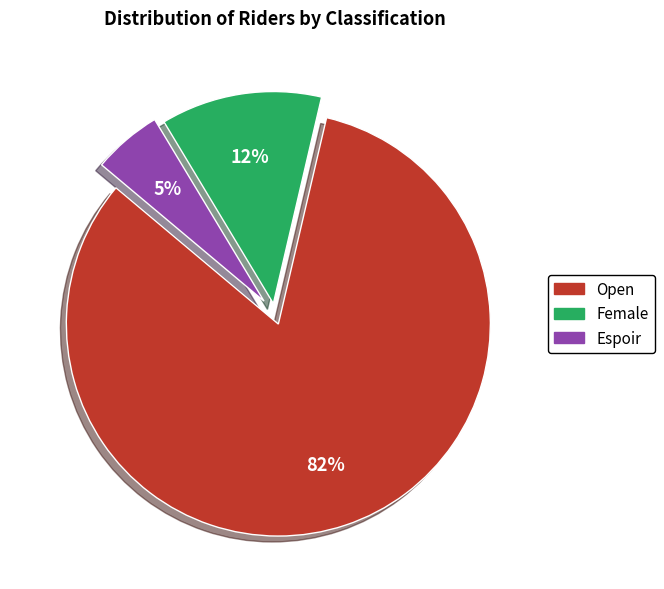

What is the largest slice in the pie chart?

Open